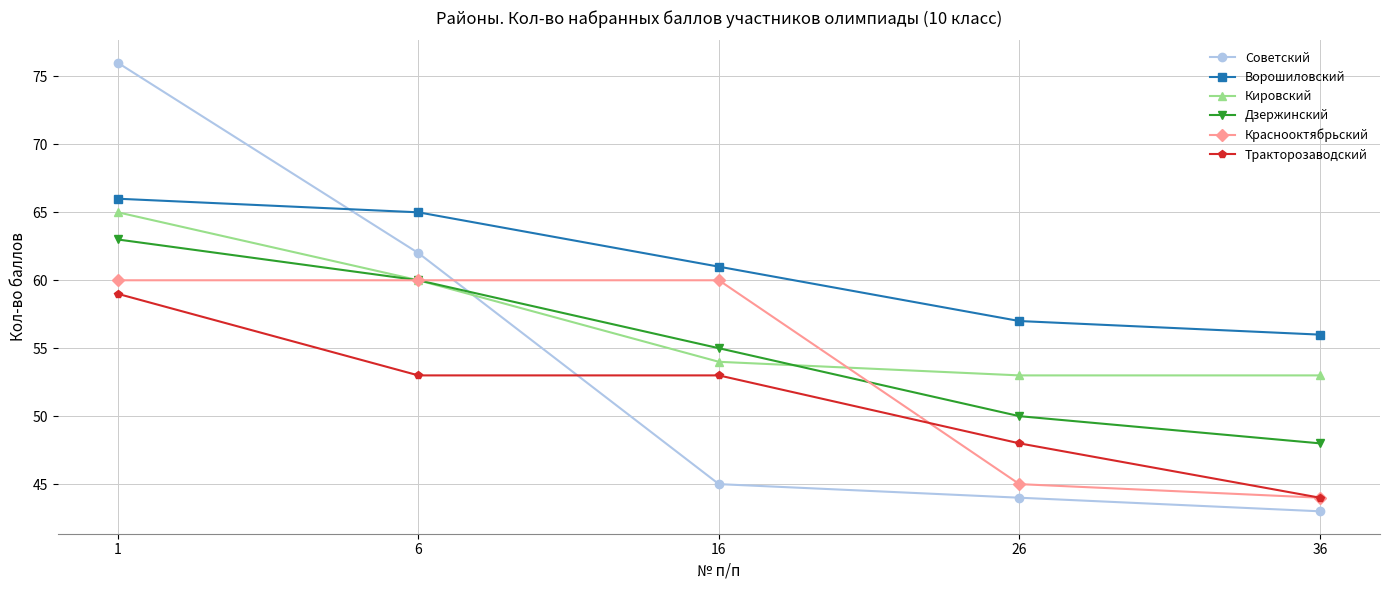

What is the value of the Кировский point at the 2nd from the left?

60